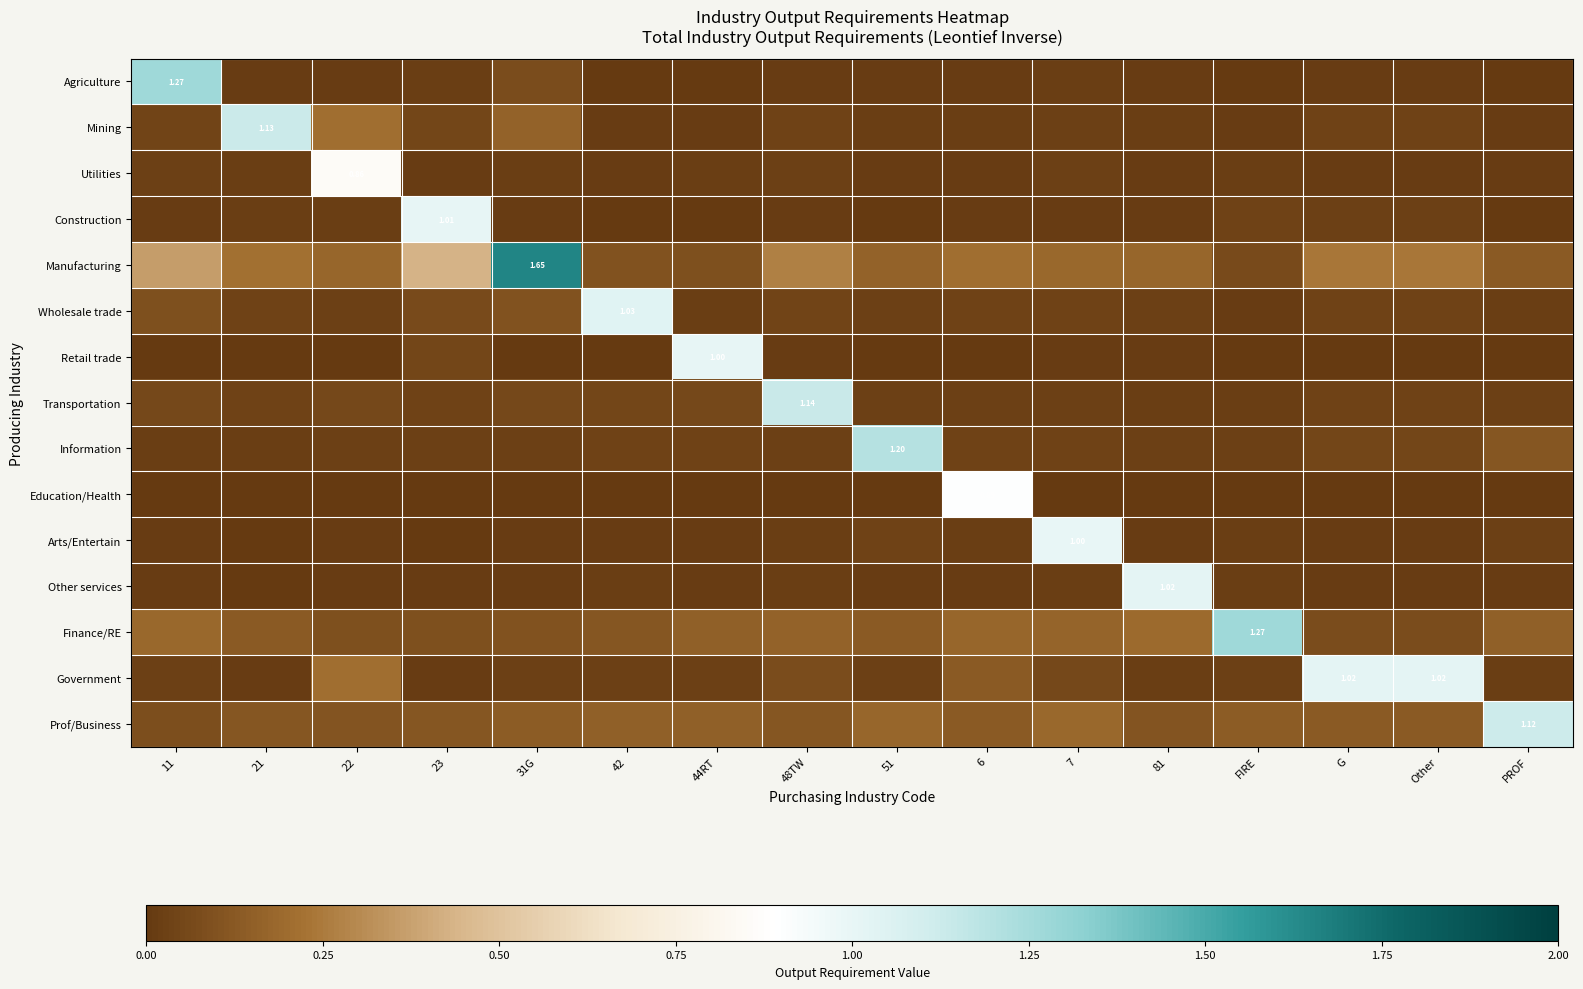

At FIRE, list the series in order from largest to smallest.

Finance/RE, Prof/Business, Manufacturing, Construction, Information, Government, Utilities, Arts/Entertain, Other services, Transportation, Wholesale trade, Mining, Retail trade, Agriculture, Education/Health